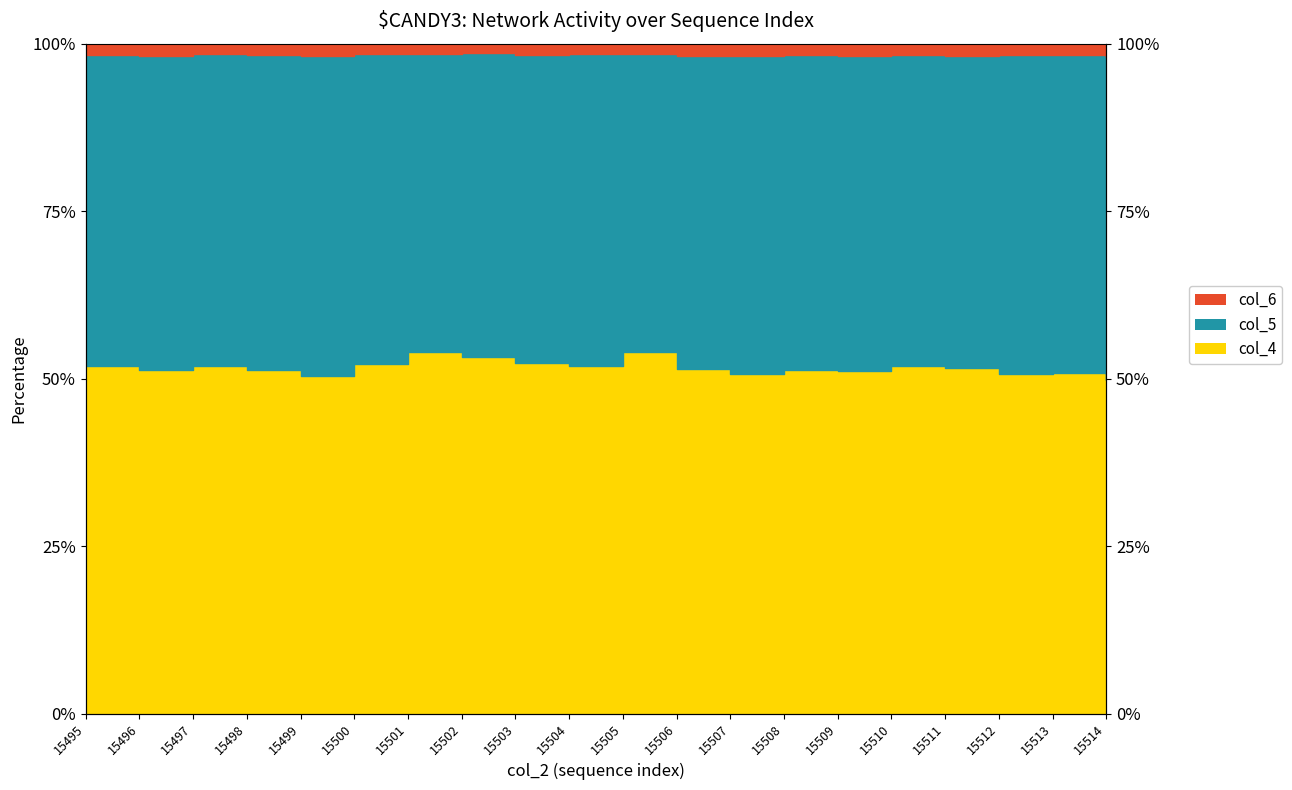

Where is the first local minimum for col_6?

15496